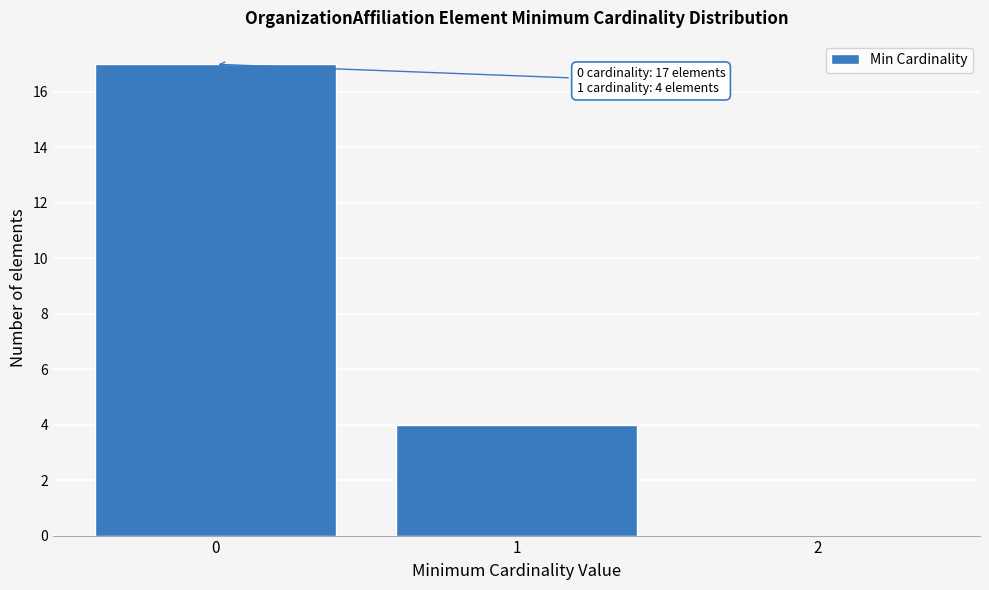

Which range on the x-axis has the tallest bar?

-0.5 to 0.5